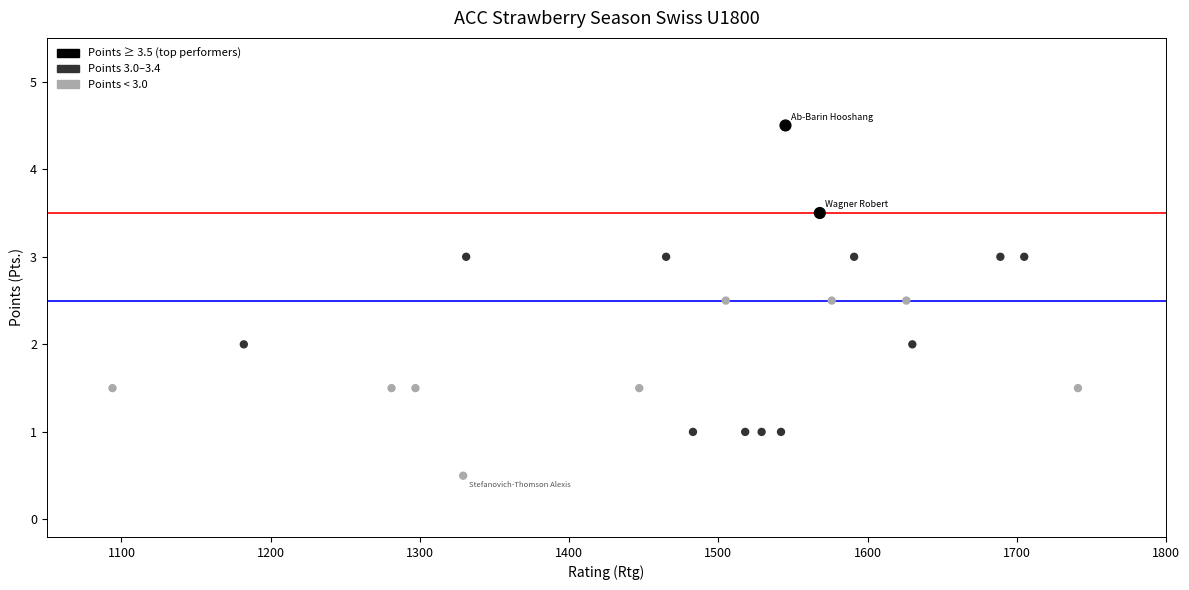

What is the range of Y values (max minus min)?

4.0